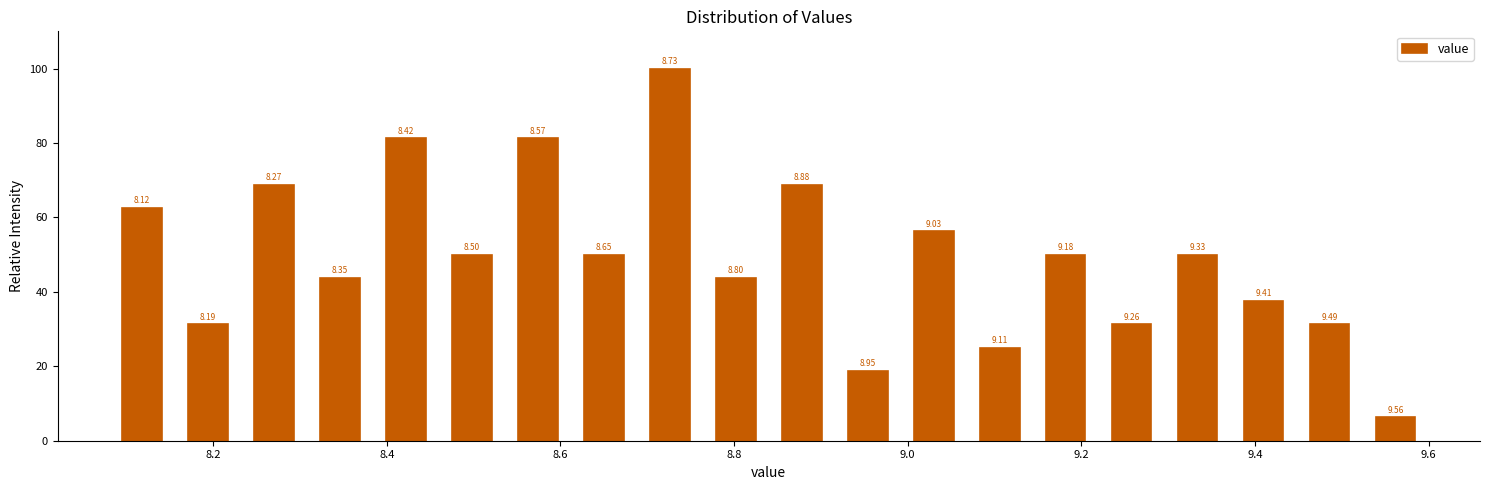

Around what value on the x-axis is the tallest bar? Give the approximate position of its centre, as read against the axis.

8.72